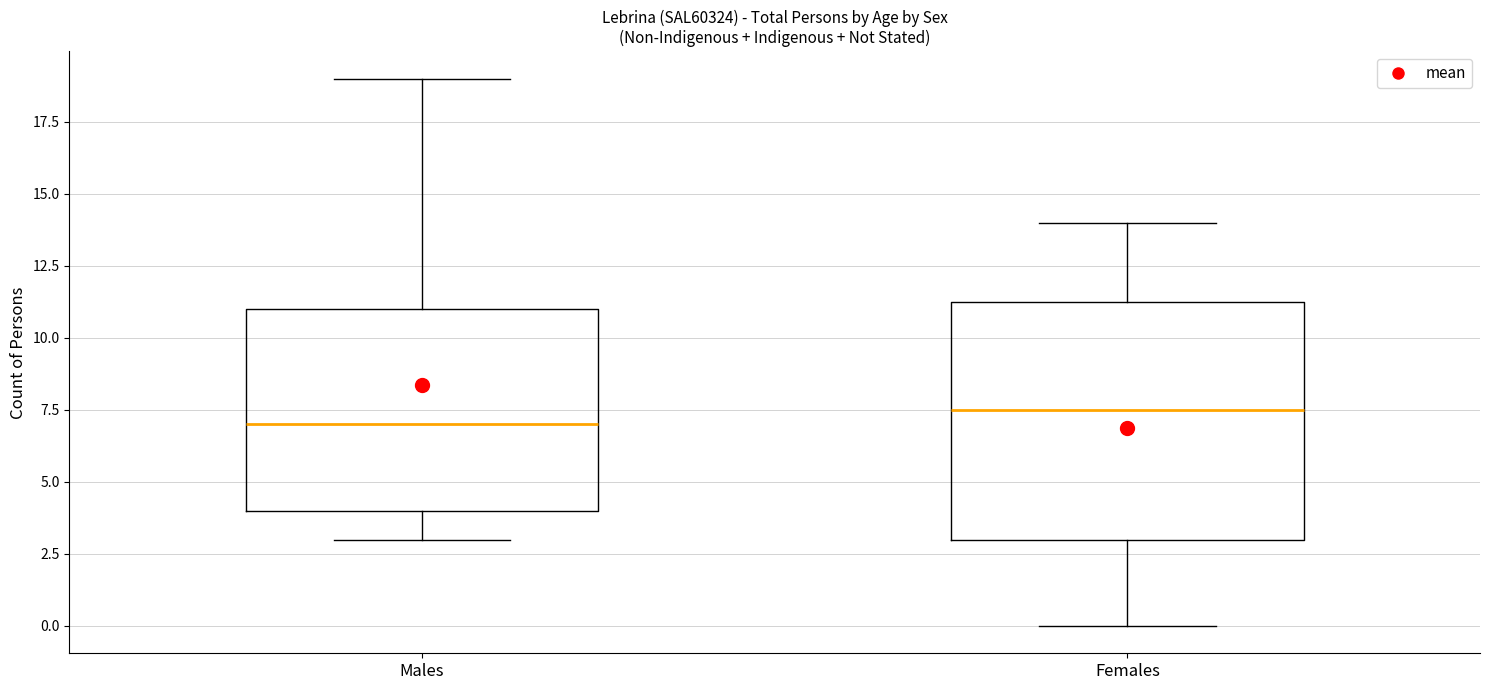

Reading left to right, transcribe this box plot: for each box, give where its median line is, the range the box spans, and where its two whiskers end, as read against the y-axis. The values are not printed on the chart, so give them approximately, as read against the axis.

Males: median 7.0, box 4.0 to 11.0, whiskers 3.0 to 19.0
Females: median 7.5, box 3.0 to 11.5, whiskers 0.0 to 14.0